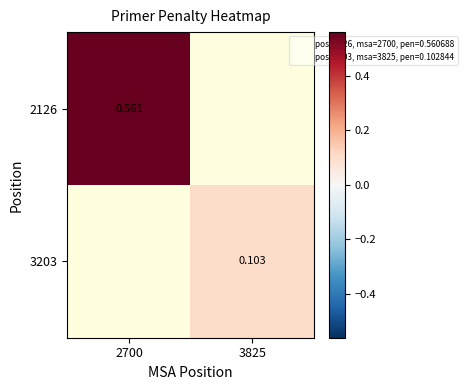

Which series has the largest range (max minus min)?

2126